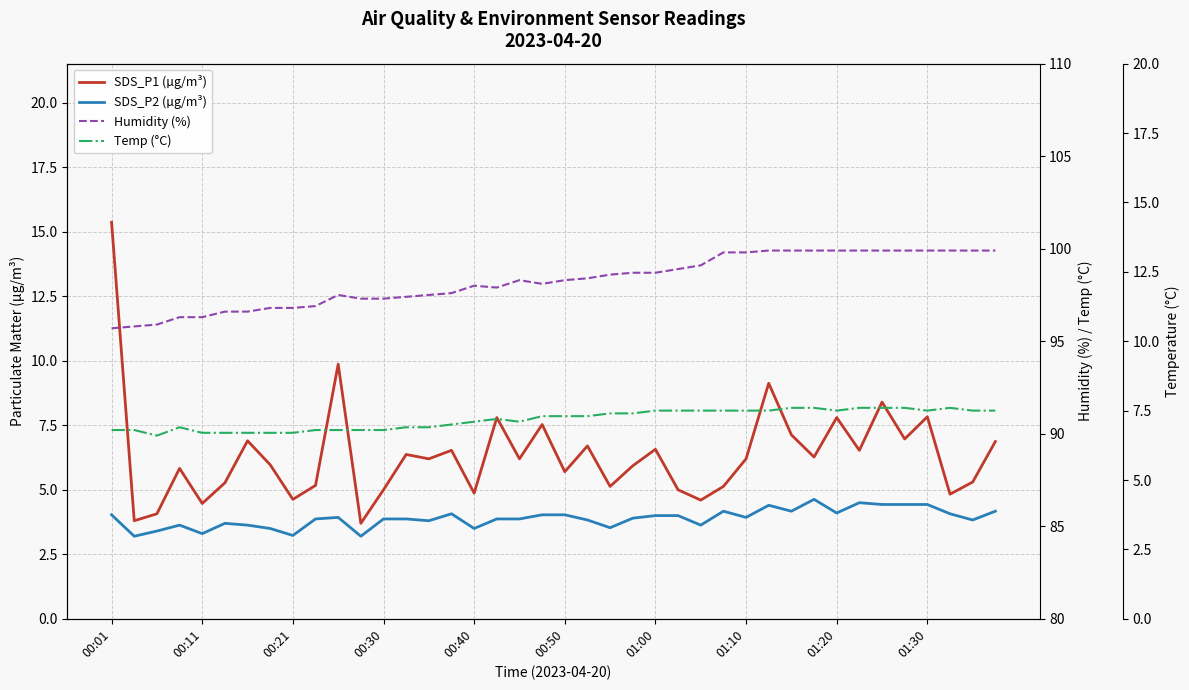

True or false: Temp (°C) and SDS_P1 (µg/m³) intersect in this chart.

True